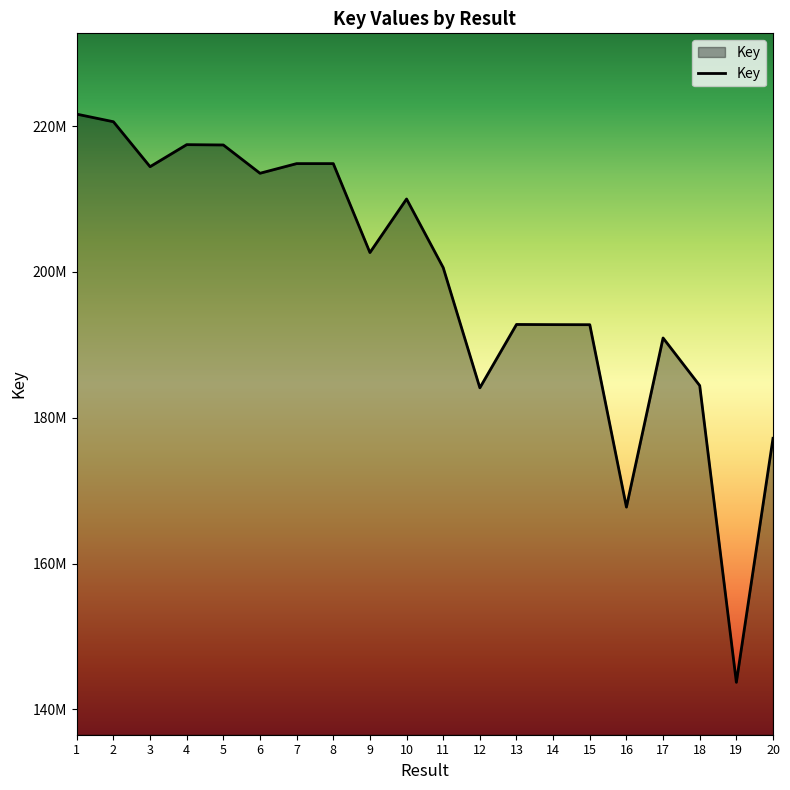

Does the chart display data point markers on the line(s)?

No